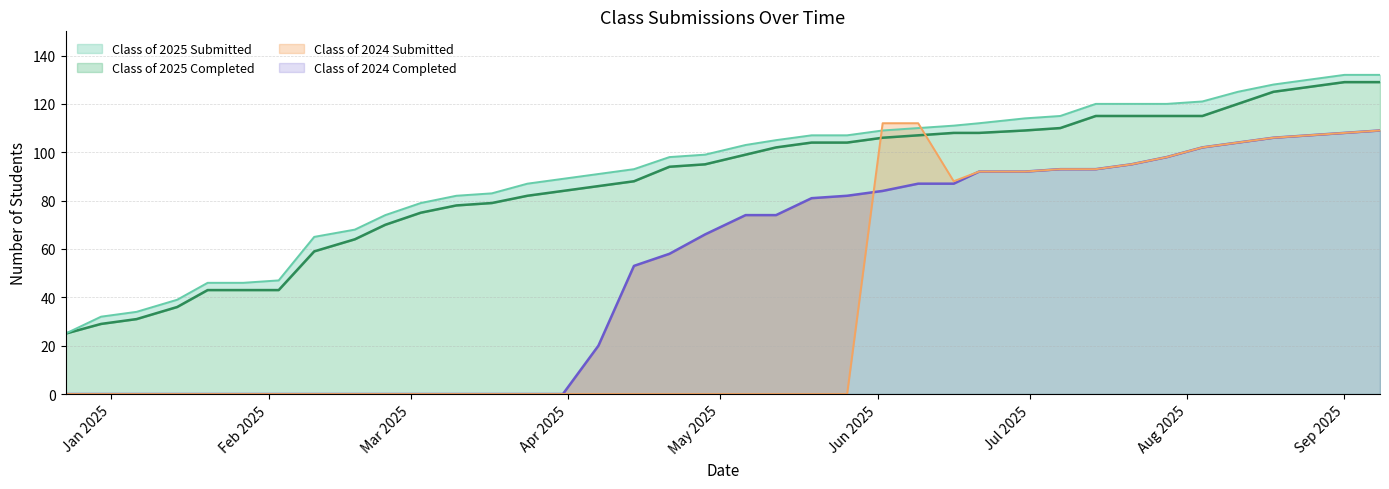

Reading left to right, transcribe all the data shown in this chart.

Class of 2025 Submitted: 25	32	34	39	46	46	47	65	68	74	79	82	83	87	89	91	93	98	99	103	105	107	107	109	110	111	112	114	115	120	120	120	121	125	128	130	132	132
Class of 2025 Completed: 25	29	31	36	43	43	43	59	64	70	75	78	79	82	84	86	88	94	95	99	102	104	104	106	107	108	108	109	110	115	115	115	115	120	125	127	129	129
Class of 2024 Submitted: 0	0	0	0	0	0	0	0	0	0	0	0	0	0	0	0	0	0	0	0	0	0	0	112	112	88	92	92	93	93	95	98	102	104	106	107	108	109
Class of 2024 Completed: 0	0	0	0	0	0	0	0	0	0	0	0	0	0	0	20	53	58	66	74	74	81	82	84	87	87	92	92	93	93	95	98	102	104	106	107	108	109